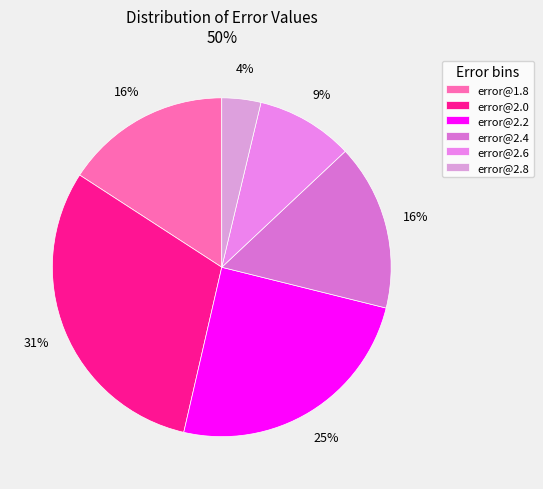

To the nearest percent, what percentage of the pie is error@2.8?

4%